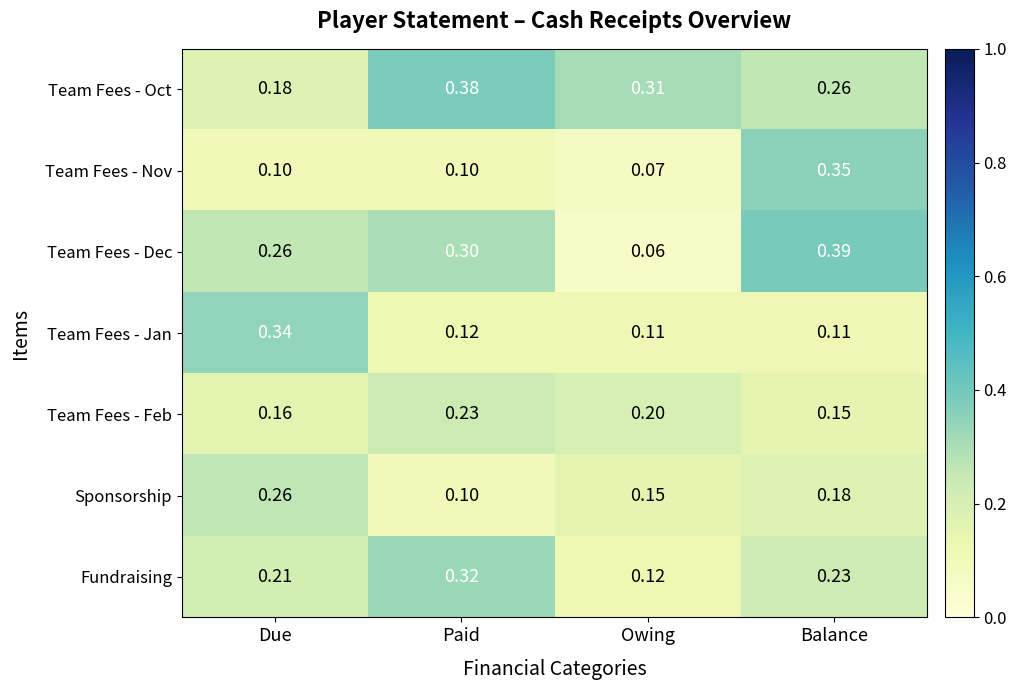

At which category is the sum across all series the highest?

Balance